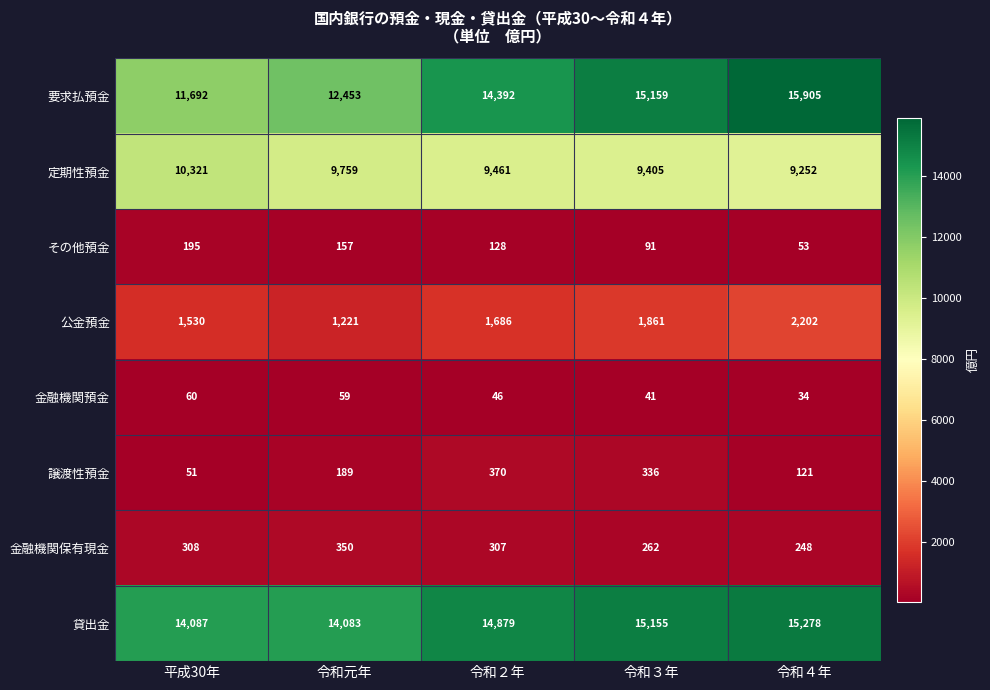

Count the number of categories in the chart.

5